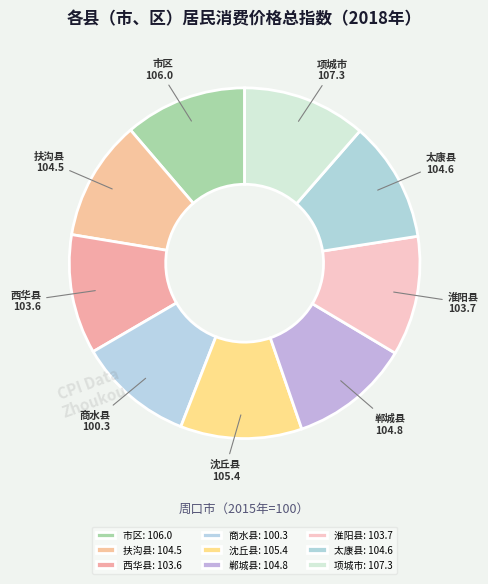

Combined, do 西华县 and 项城市 account for over 50%?

No